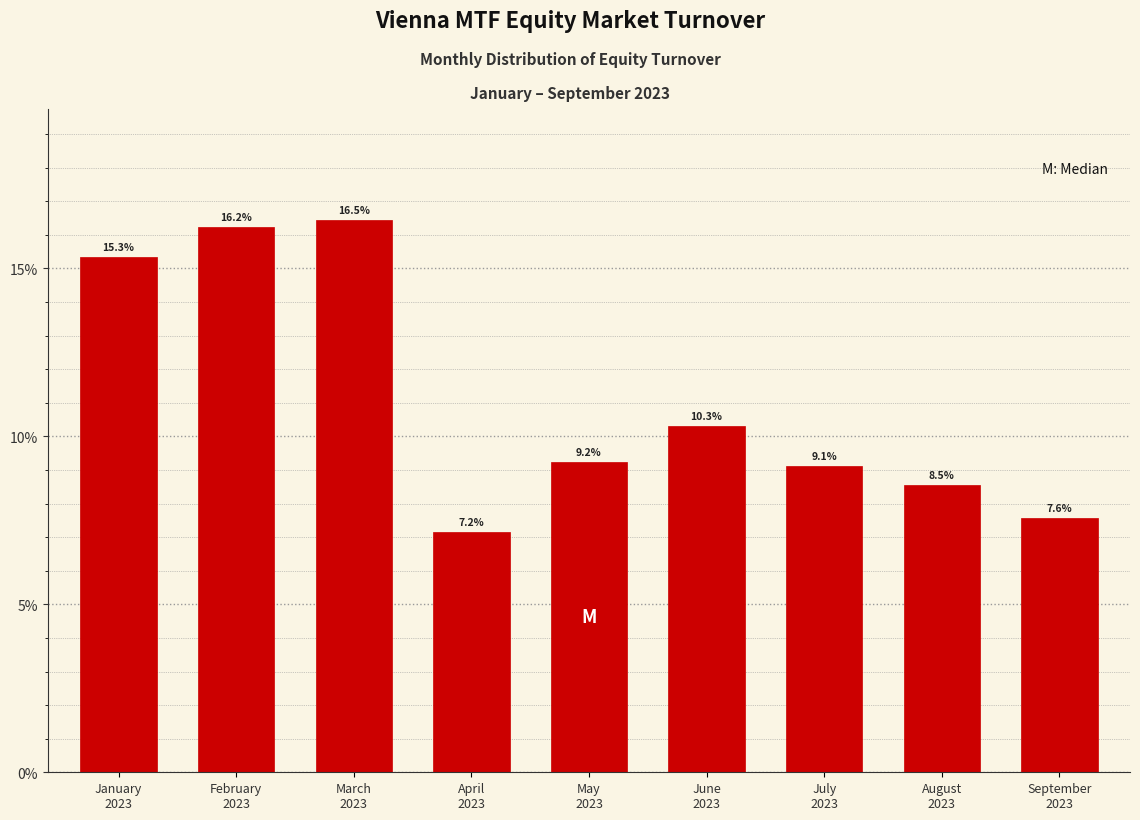

Reading left to right, extract all data points from this chart.

15.3	16.2	16.5	7.2	9.2	10.3	9.1	8.5	7.6